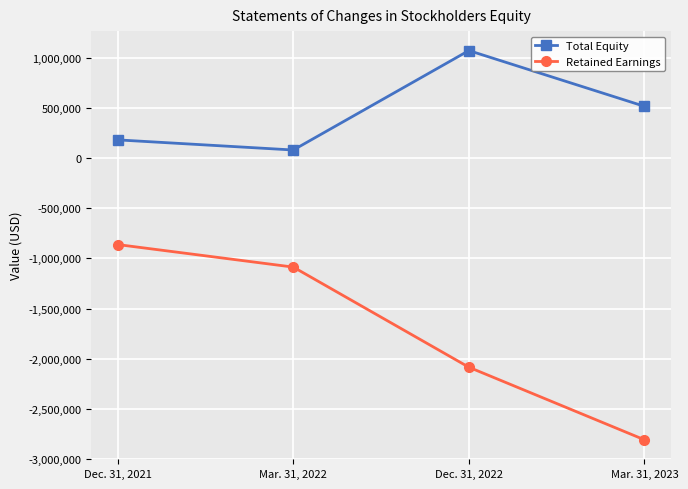

Which series has the widest spread of values?

Retained Earnings